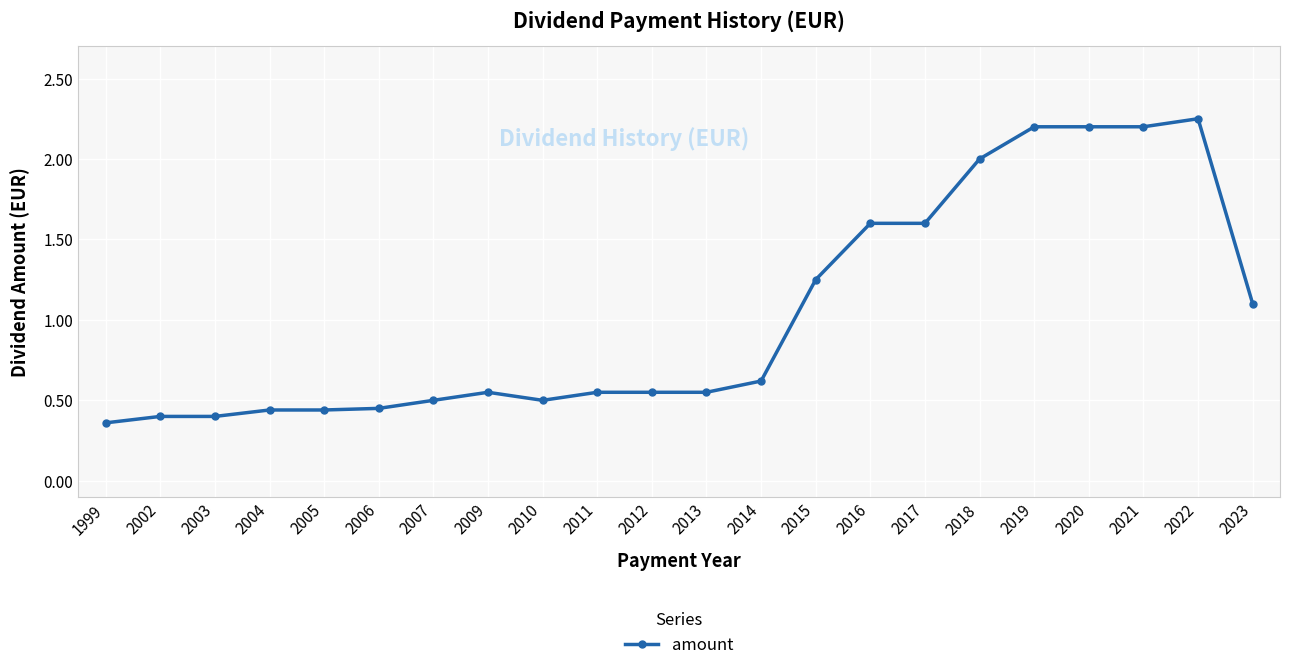

What is the value of the 17th point from the left?

2.0